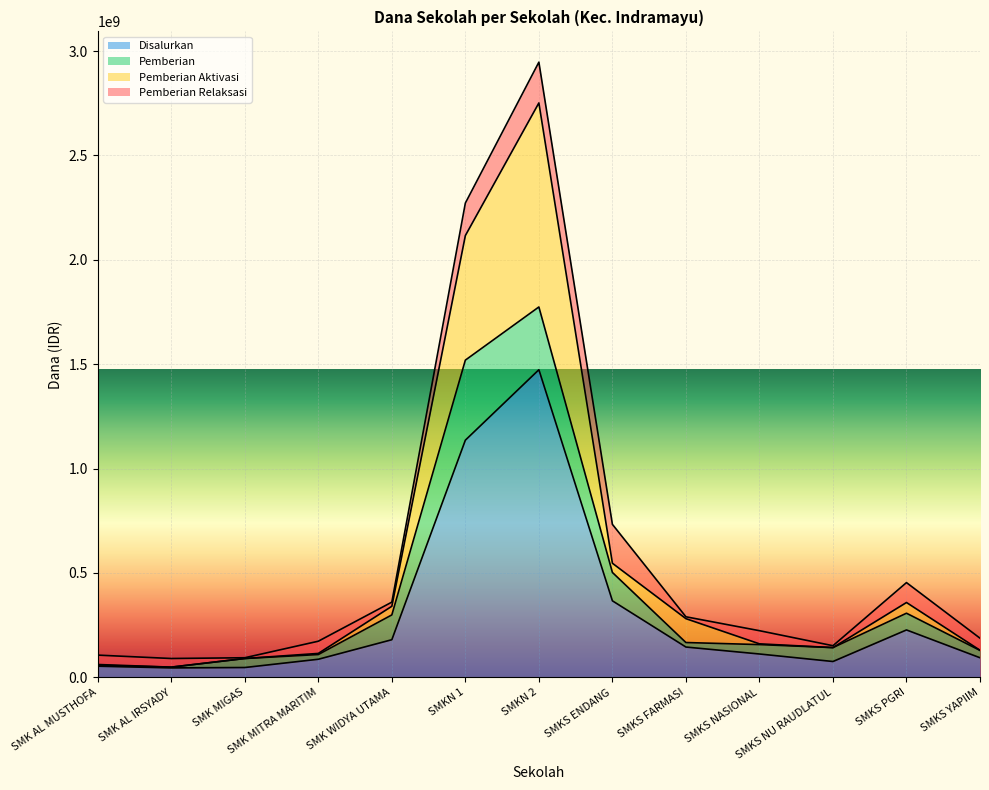

List the labels in order of Pemberian Aktivasi value, largest first.

SMKN 2, SMKN 1, SMKS ENDANG, SMKS PGRI, SMK WIDYA UTAMA, SMKS FARMASI, SMKS NASIONAL, SMKS NU RAUDLATUL, SMKS YAPIIM, SMK MITRA MARITIM, SMK MIGAS, SMK AL MUSTHOFA, SMK AL IRSYADY